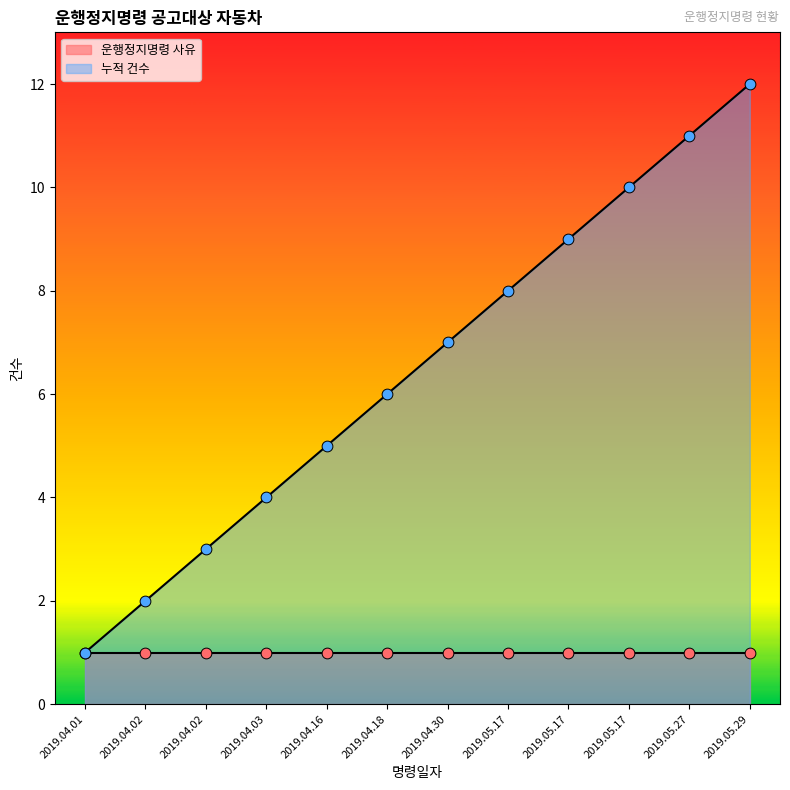

Which has a higher value, 2019.04.01 or 2019.05.17?

2019.05.17